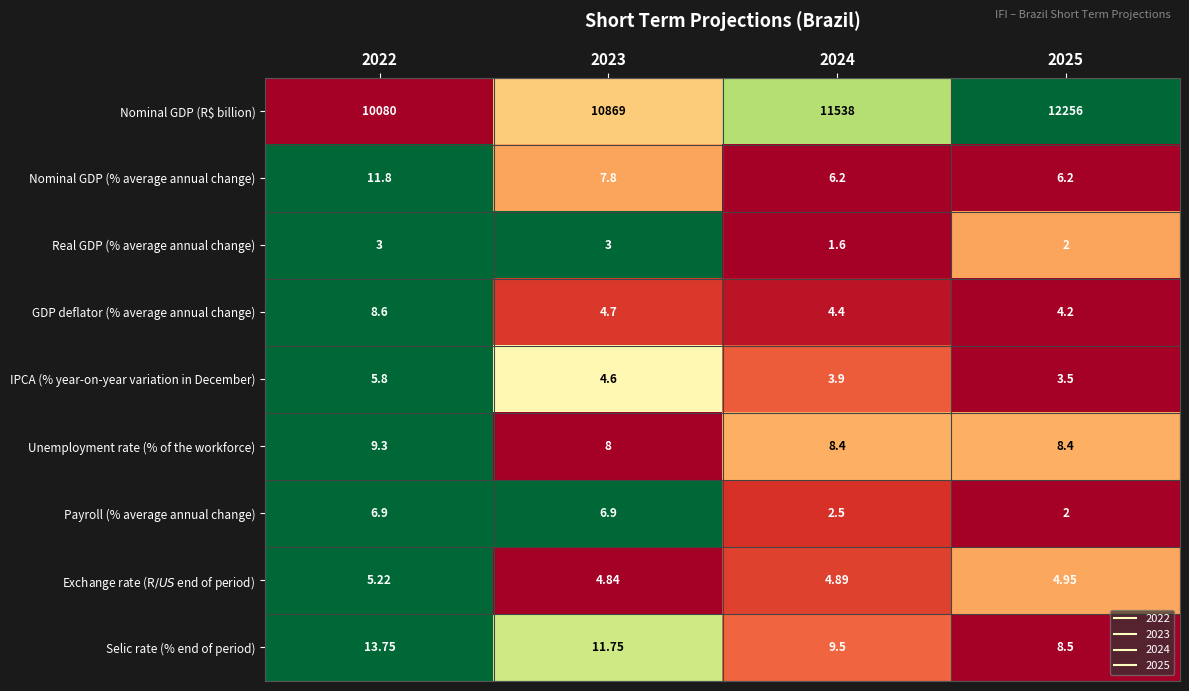

Which series has the largest total across all categories?

Nominal GDP (R$ billion)